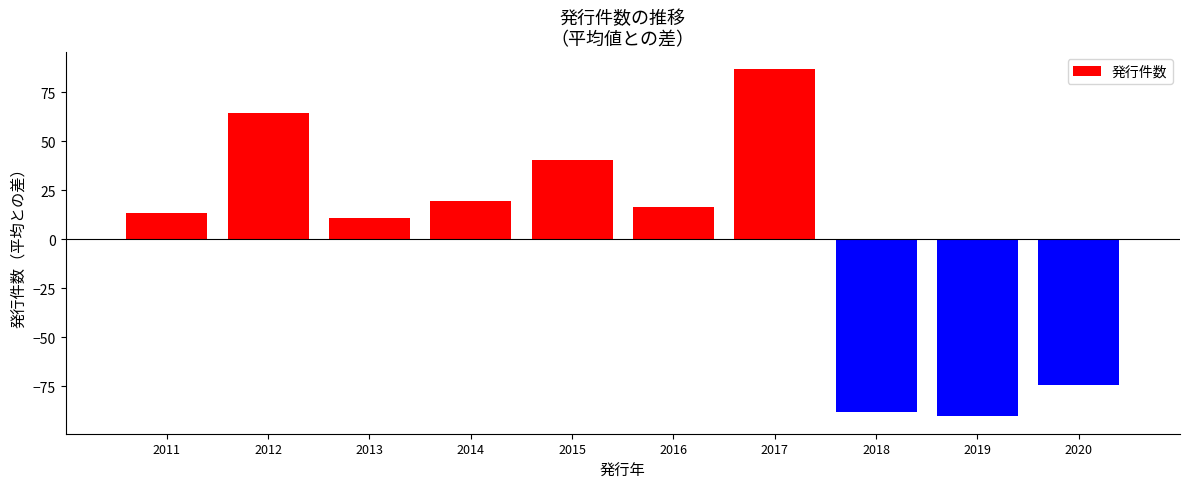

Is it true that the value at 2019 is -159.7?

False